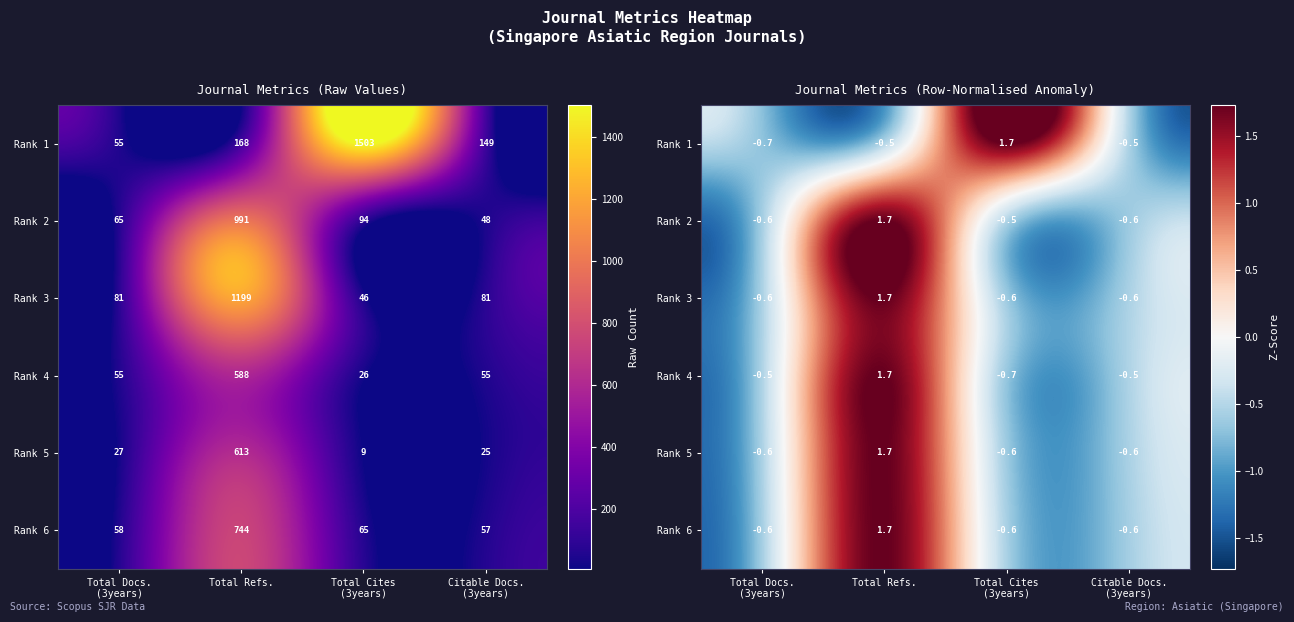

True or false: Rank 5 has a value of -0.1 at Citable Docs. (3years).

False